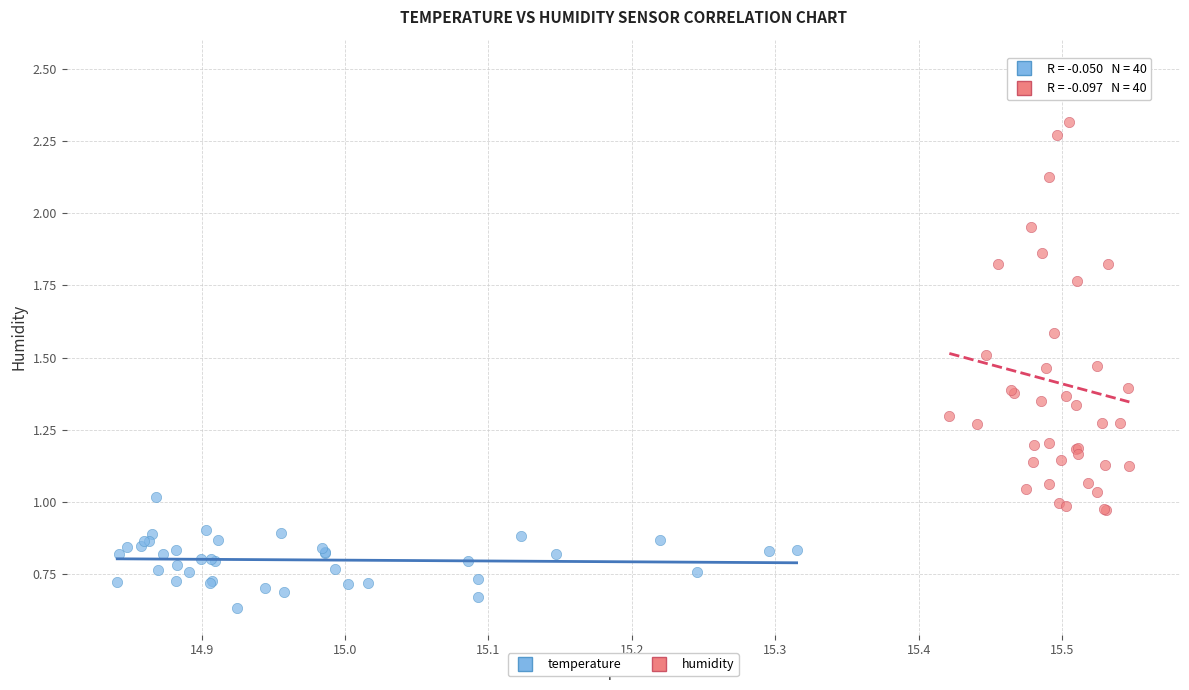

Which series contains the highest Y value?

humidity